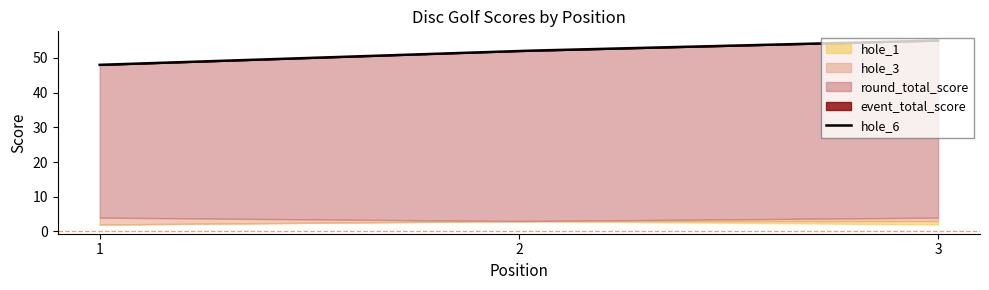

At which label is round_total_score closest to 51?

2